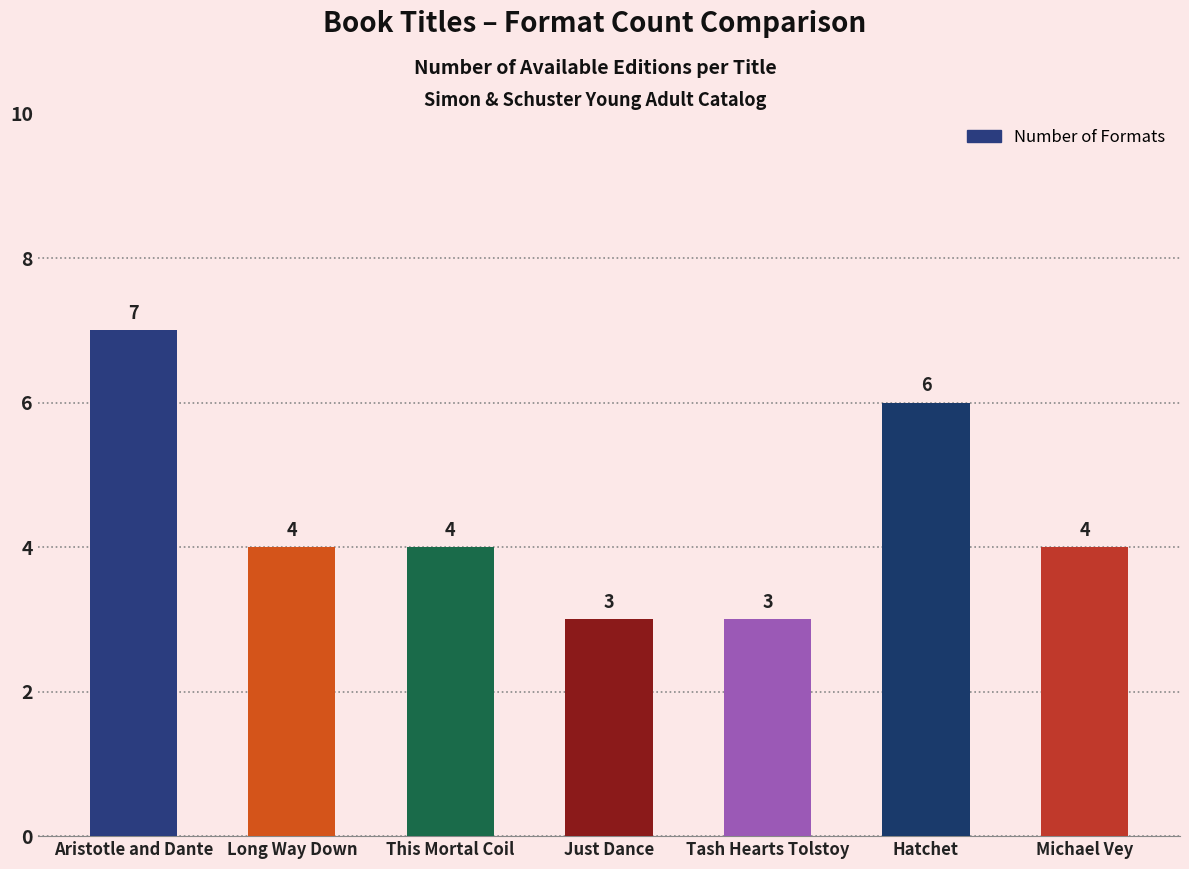

Which has a higher value, Aristotle and Dante or This Mortal Coil?

Aristotle and Dante